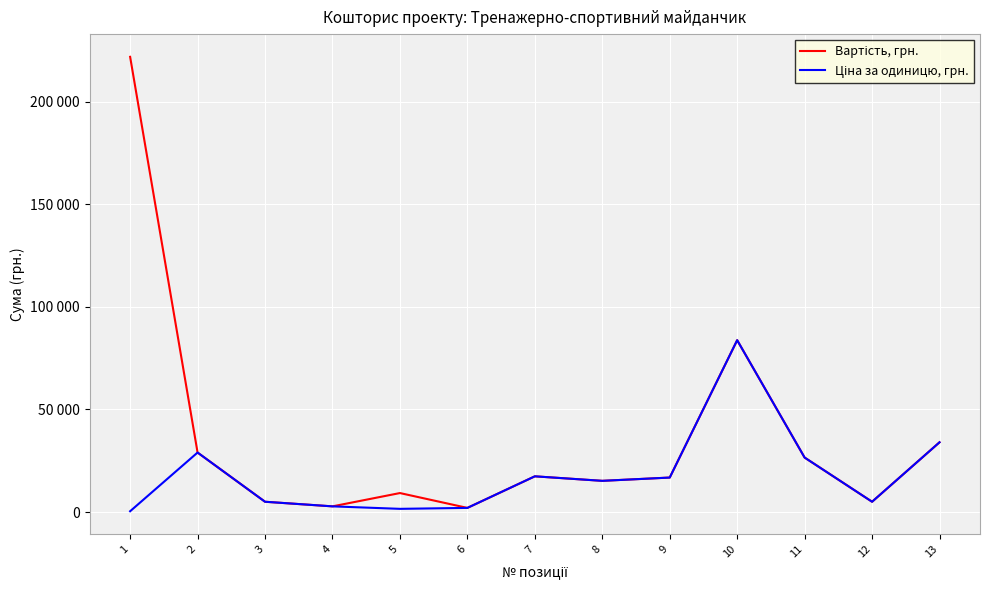

Does the chart have visible grid lines?

Yes